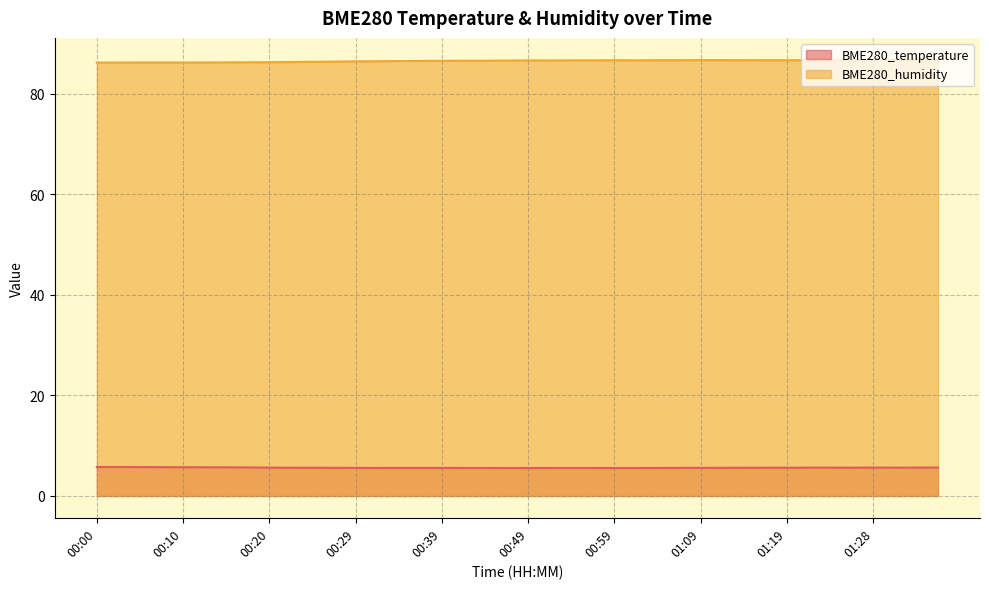

True or false: BME280_humidity has more than 0 points higher than both neighbors.

True